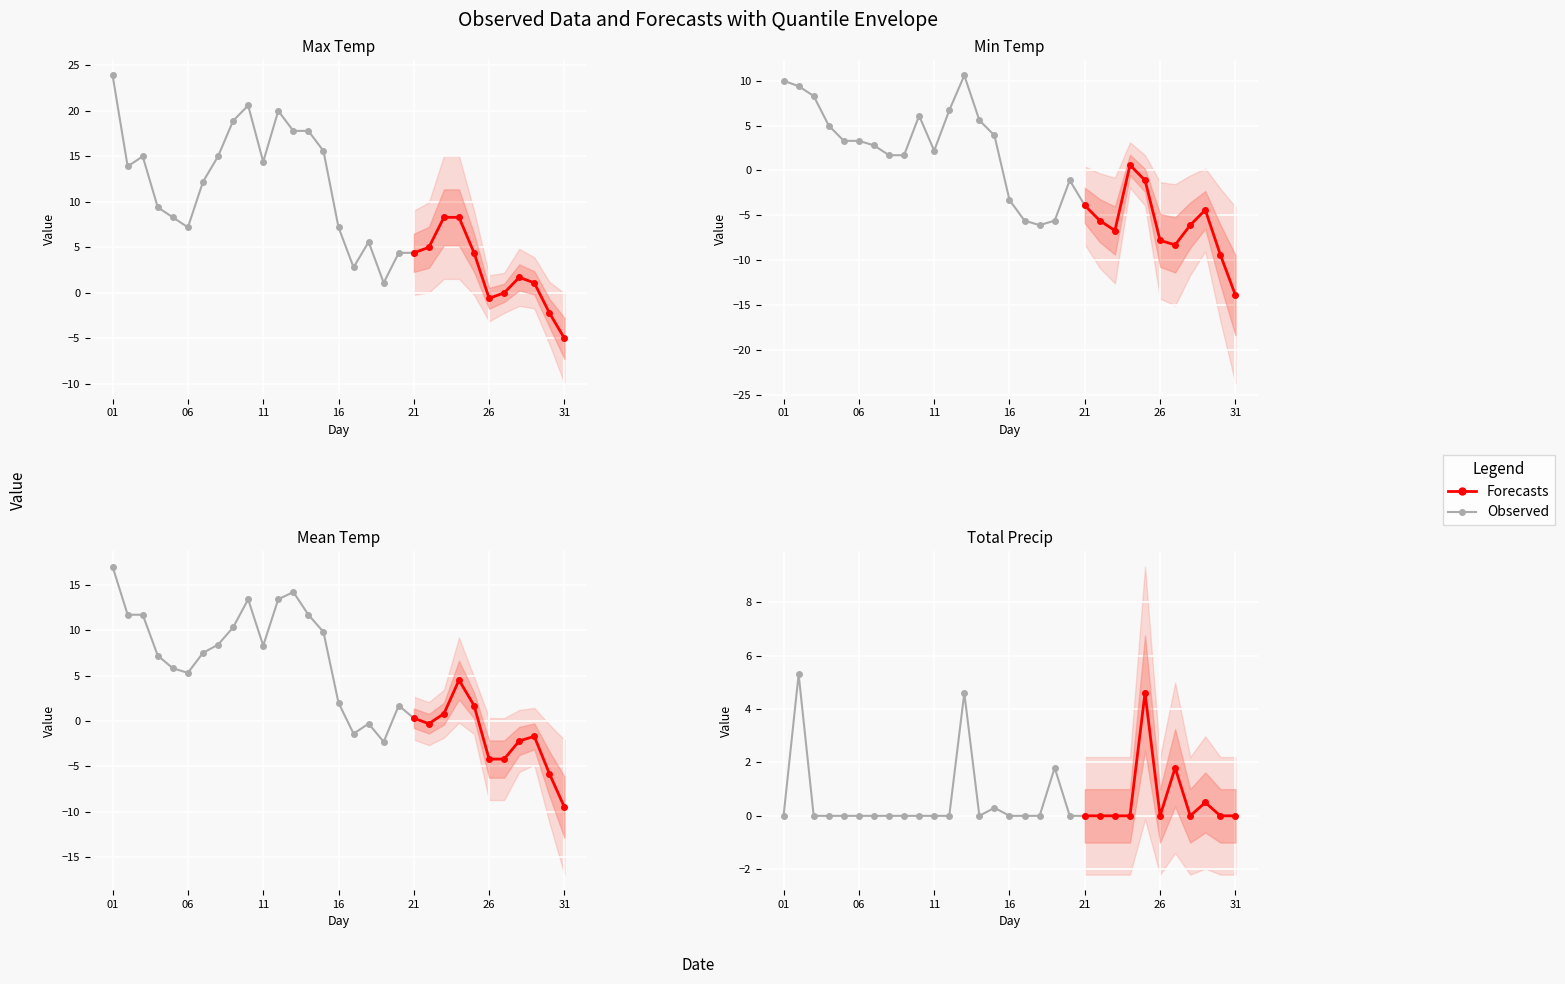

Read the Max Temp (C) value at 28.

1.7